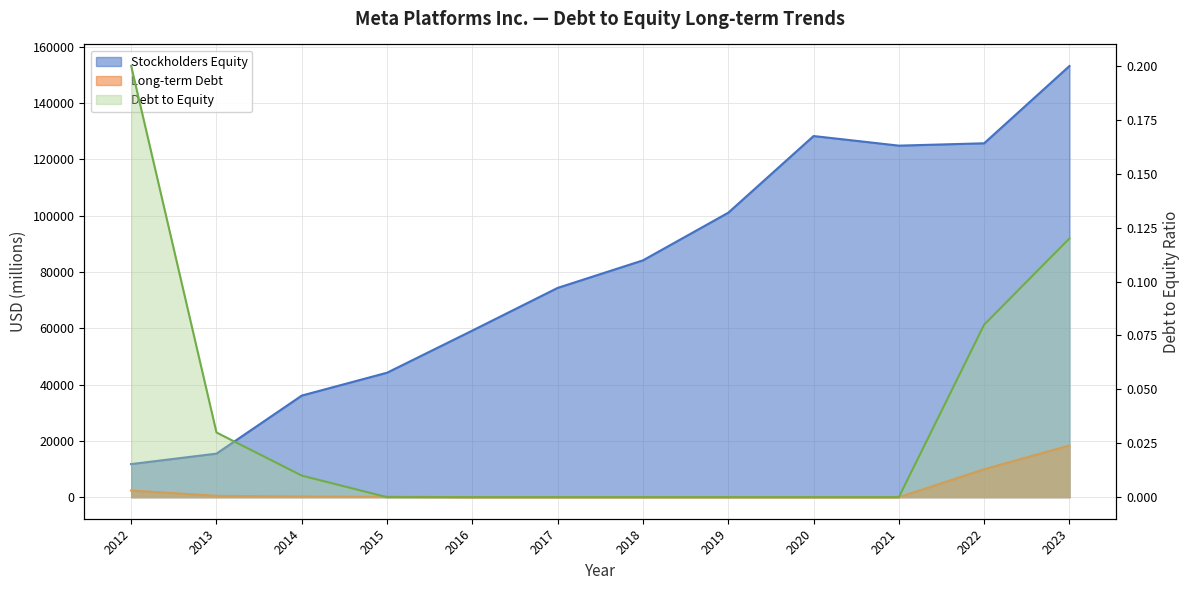

True or false: Long-term Debt and Debt to Equity cross at least once.

False